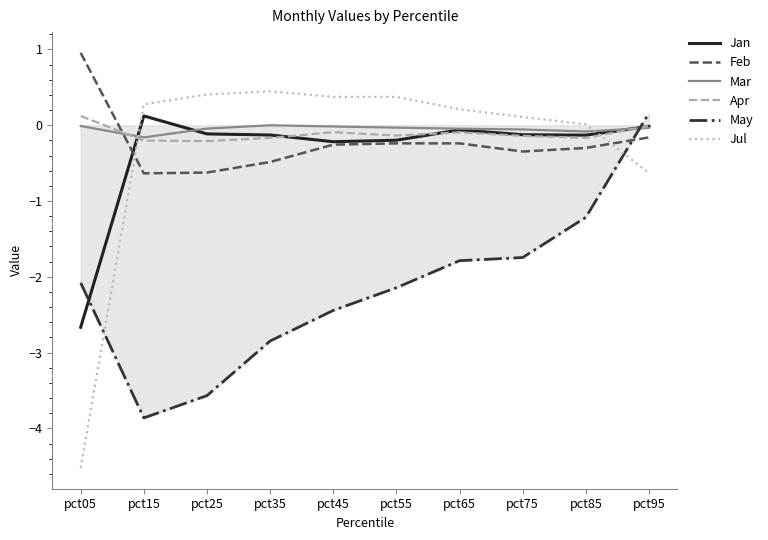

How many series are shown in this chart?

6